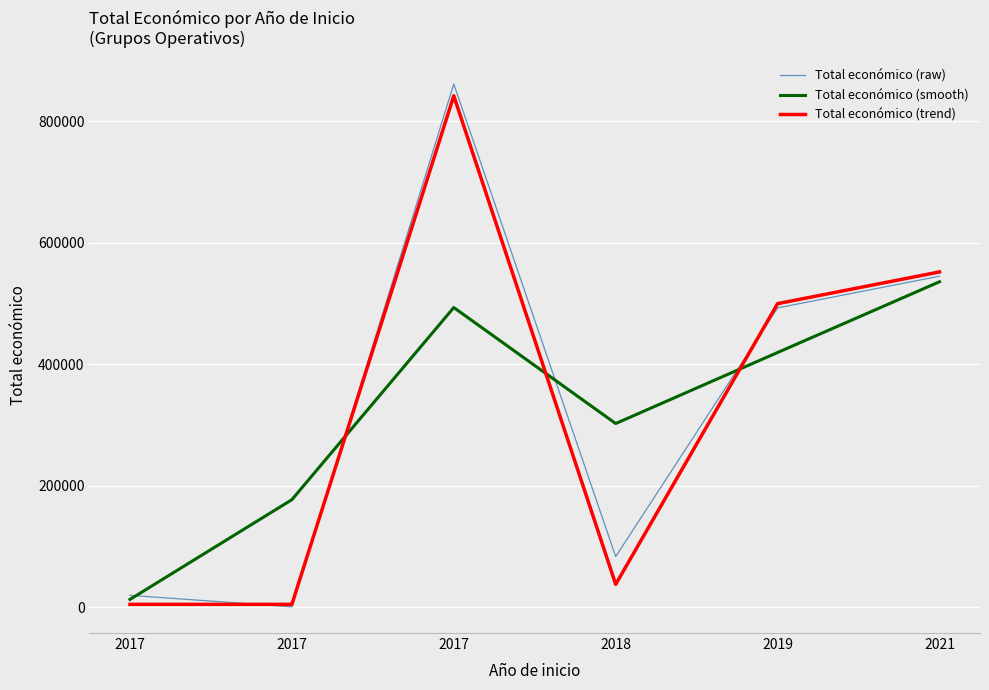

Reading left to right, extract all data points from this chart.

Total económico (raw): 2017=19901.4	2017=852.1	2017=861444.7	2018=83614.9	2019=492905.4	2021=545122.9
Total económico (smooth): 2017=13102.0	2017=177268.0	2017=493524.0	2018=302637.0	2019=419523.0	2021=535959.0
Total económico (trend): 2017=5000.0	2017=5000.0	2017=842014.0	2018=37924.0	2019=499930.0	2021=552147.0